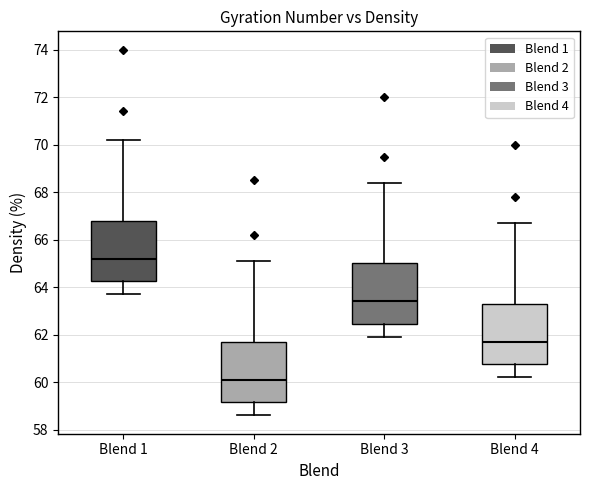

Reading left to right, transcribe this box plot: for each box, give where its median line is, the range the box spans, and where its two whiskers end, as read against the y-axis. The values are not printed on the chart, so give them approximately, as read against the axis.

Blend 1: median 65.2, box 64.2 to 66.8, whiskers 63.8 to 70.2
Blend 2: median 60.2, box 59.2 to 61.8, whiskers 58.6 to 65.2
Blend 3: median 63.4, box 62.4 to 65.0, whiskers 62.0 to 68.4
Blend 4: median 61.8, box 60.8 to 63.4, whiskers 60.2 to 66.8